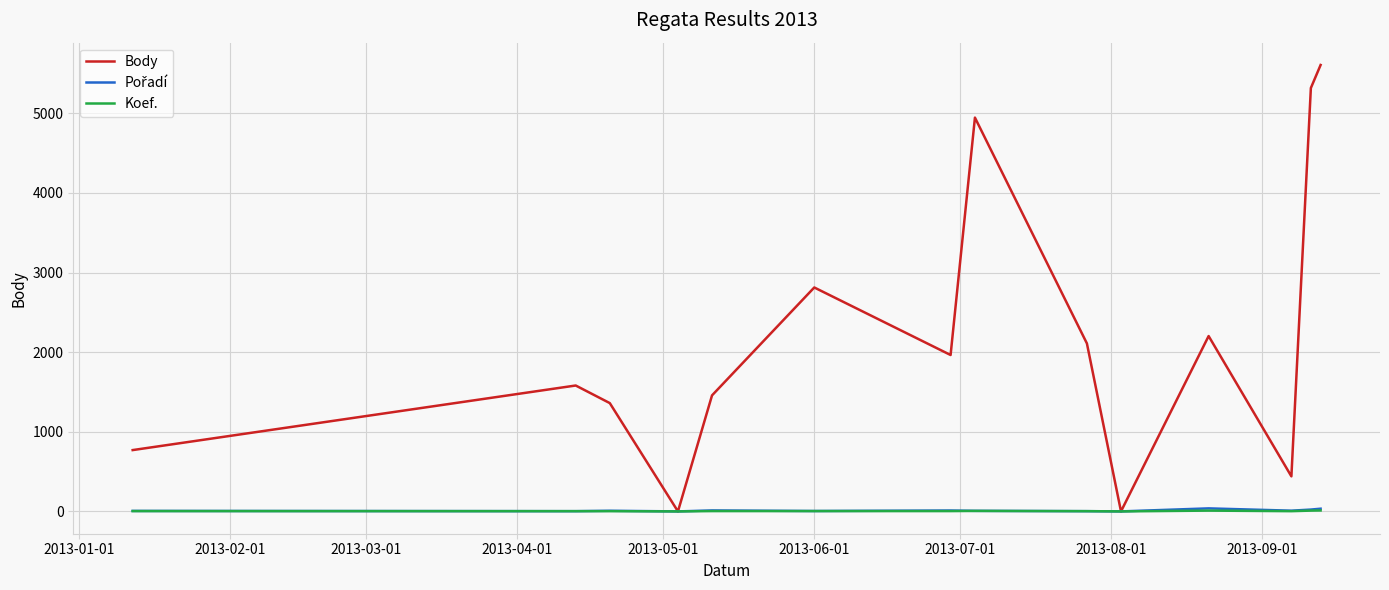

What is the maximum value shown in the chart?

5606